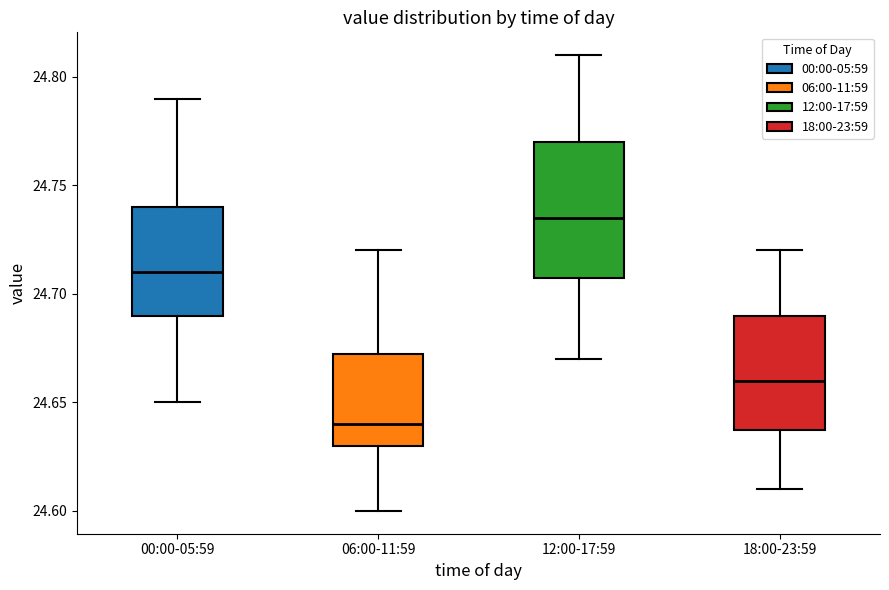

Which box is the tallest, from its lower edge to its upper edge?

12:00-17:59